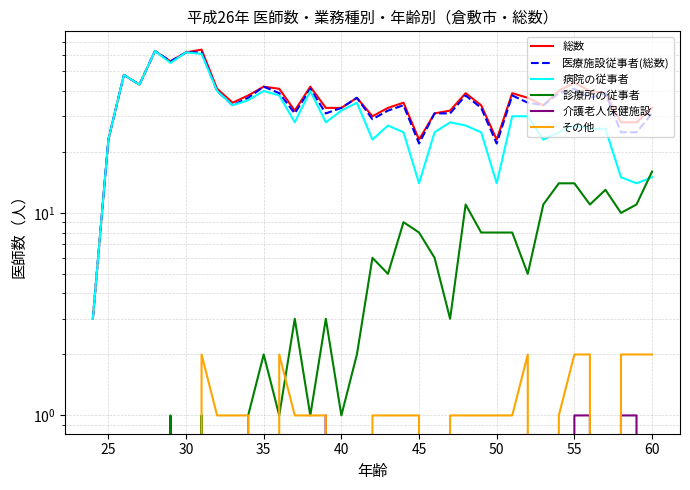

Does the chart have visible grid lines?

Yes